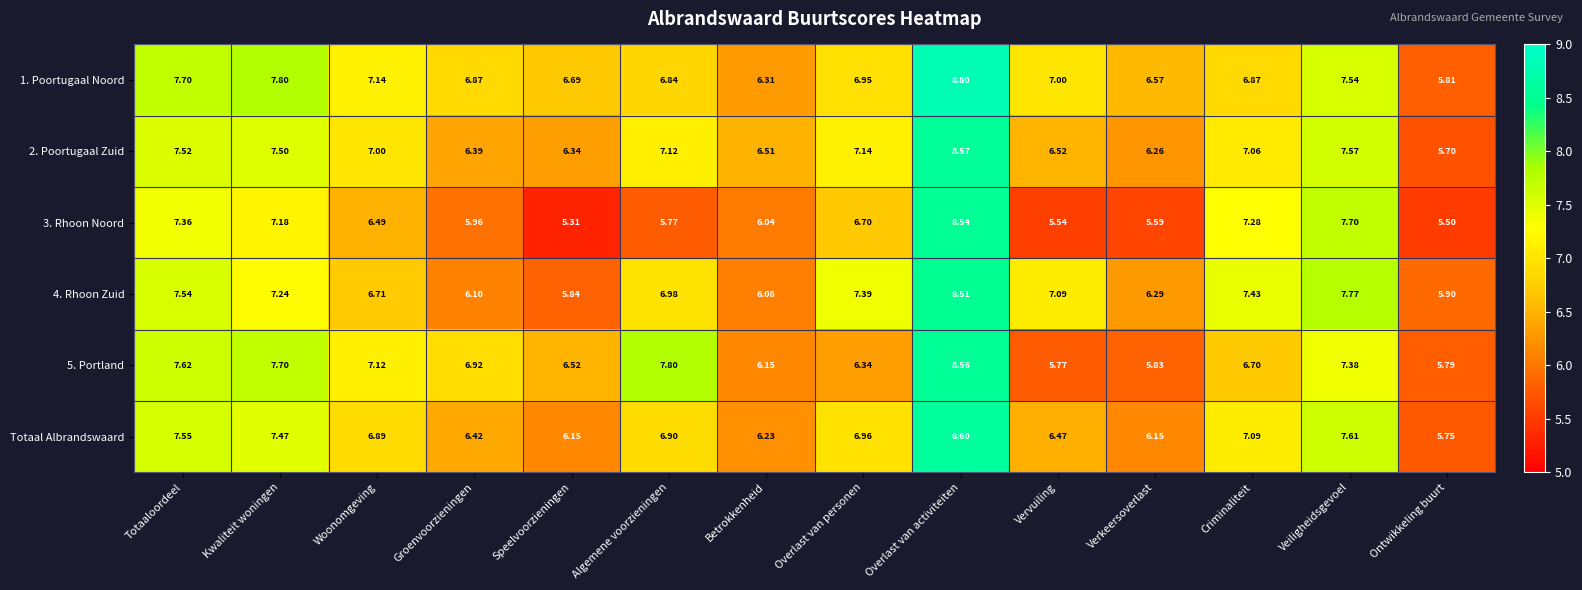

At which category is the sum across all series the highest?

Overlast van activiteiten